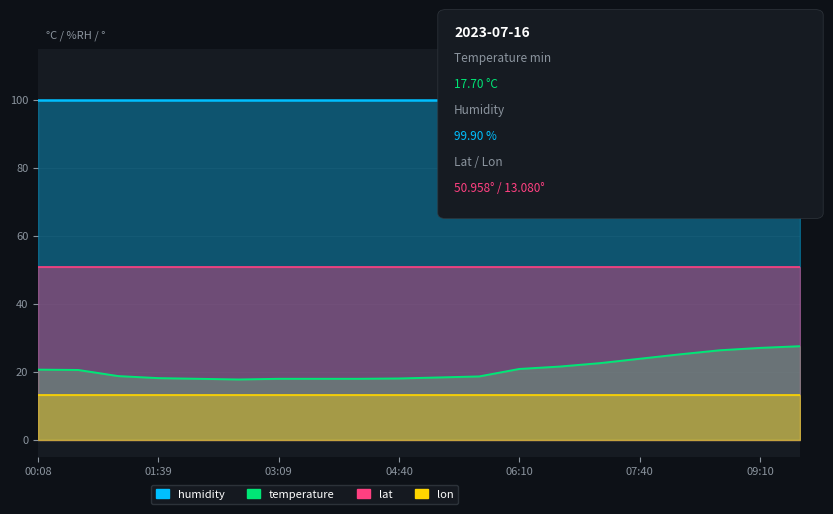

At 00:08, list the series in order from smallest to largest.

lon, temperature, lat, humidity